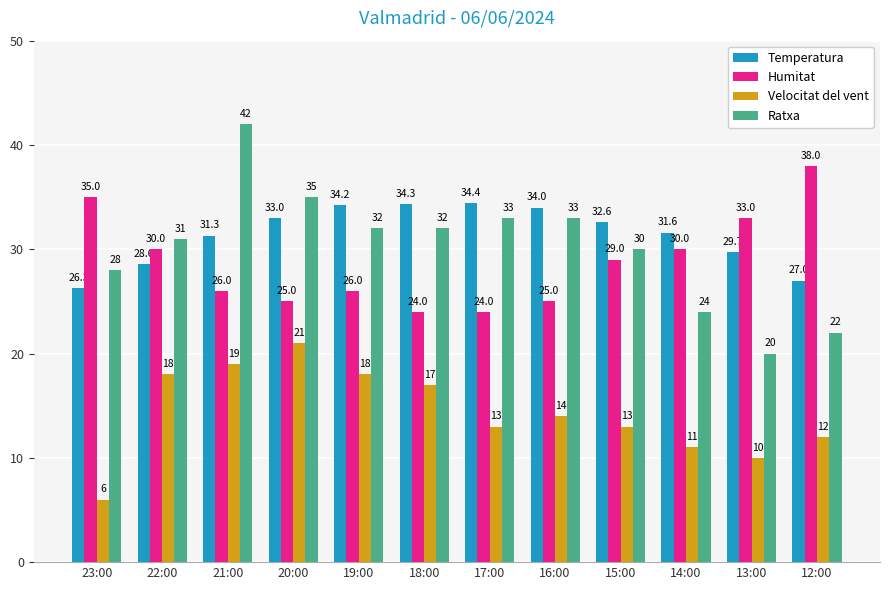

Does the chart contain stacked bars?

No